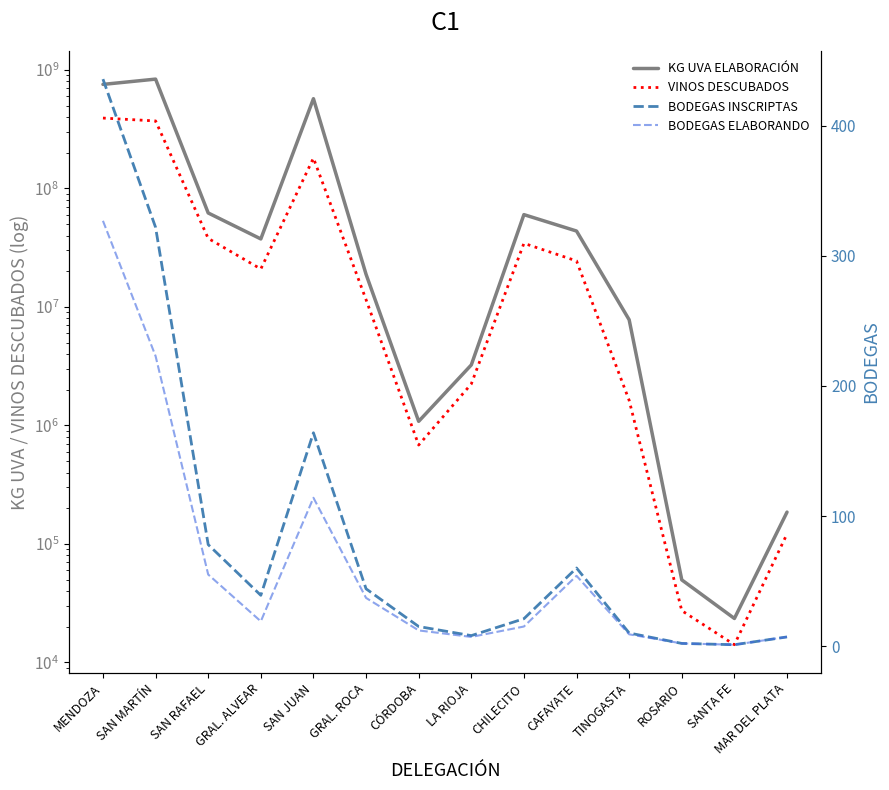

List the series in order of their peak value, lowest first.

BODEGAS ELABORANDO, BODEGAS INSCRIPTAS, VINOS DESCUBADOS, KG UVA ELABORACIÓN